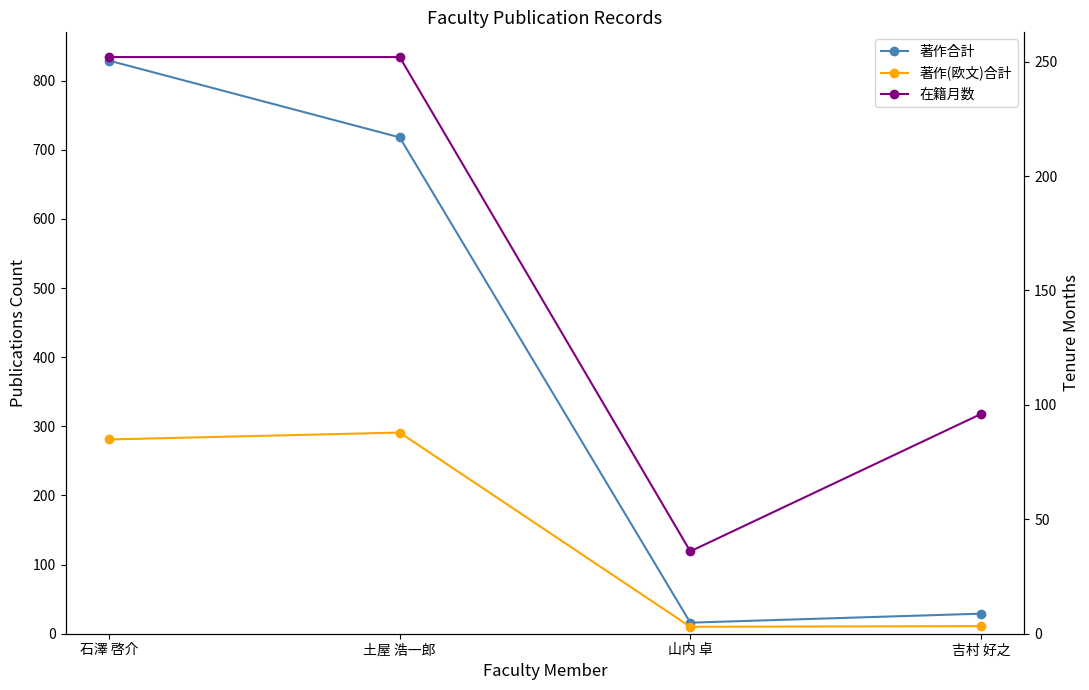

Reading right to left, list all the values displayed in this chart.

著作合計: 吉村 好之=29	山内 卓=16	土屋 浩一郎=718	石澤 啓介=829
著作(欧文)合計: 吉村 好之=11	山内 卓=10	土屋 浩一郎=291	石澤 啓介=281
在籍月数: 吉村 好之=96	山内 卓=36	土屋 浩一郎=252	石澤 啓介=252